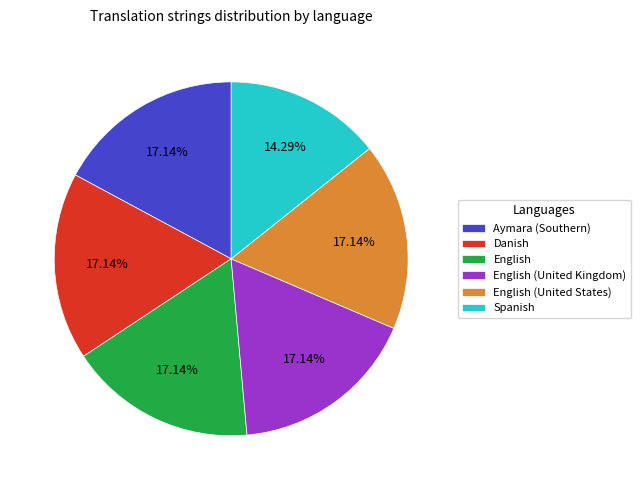

To the nearest percent, what is the difference between the largest and smallest slice percentages?

3%